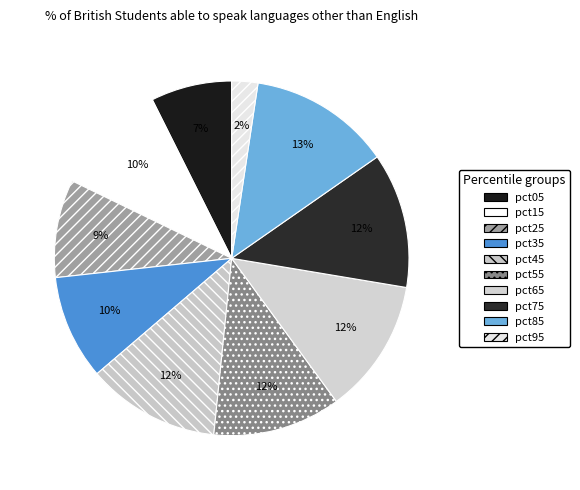

Does pct45 account for over 50% of the chart?

No